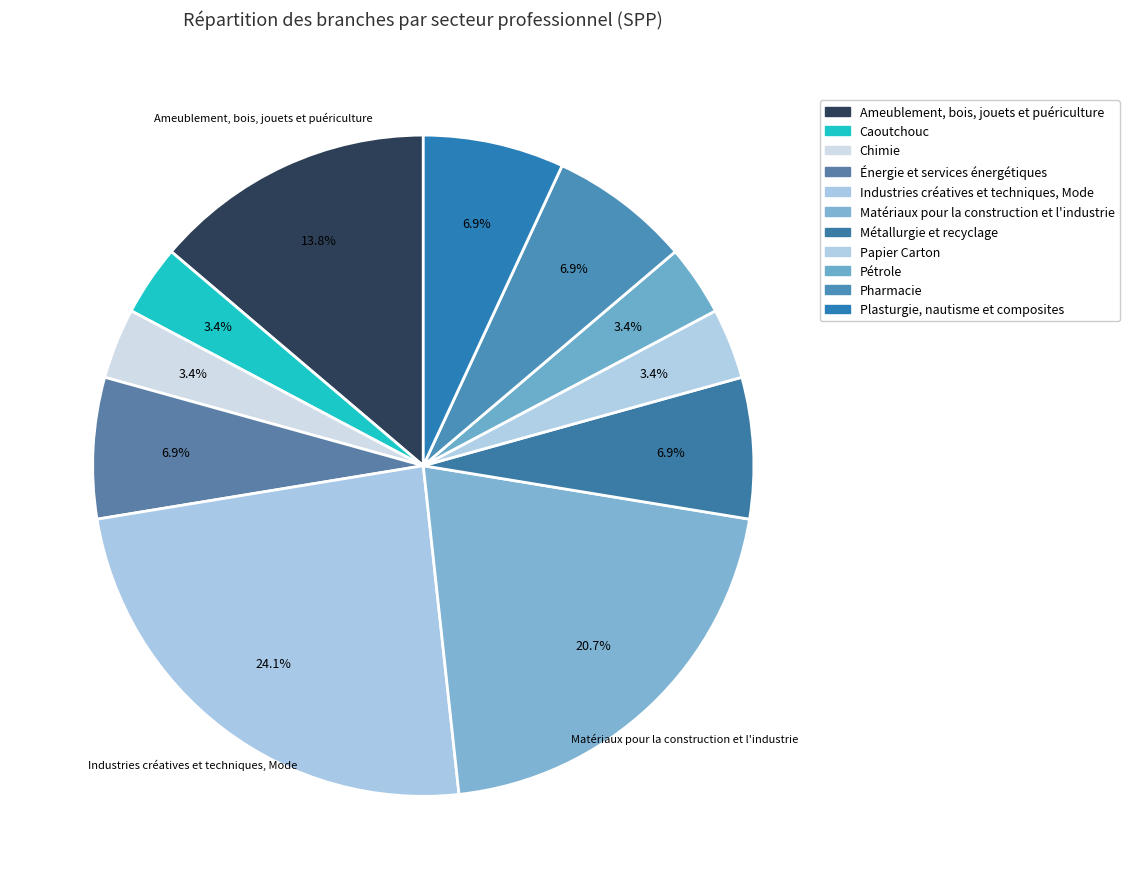

Rank the categories by value from lowest to highest.

Caoutchouc, Chimie, Papier Carton, Pétrole, Énergie et services énergétiques, Métallurgie et recyclage, Pharmacie, Plasturgie, nautisme et composites, Ameublement, bois, jouets et puériculture, Matériaux pour la construction et l'industrie, Industries créatives et techniques, Mode